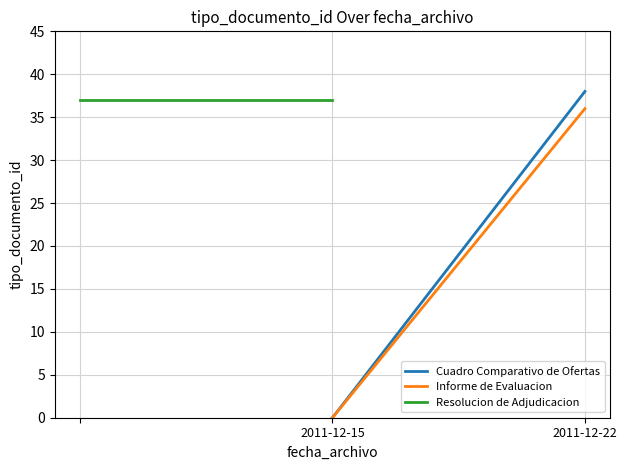

What is the value of the Informe de Evaluacion point at the 2nd from the left?

36